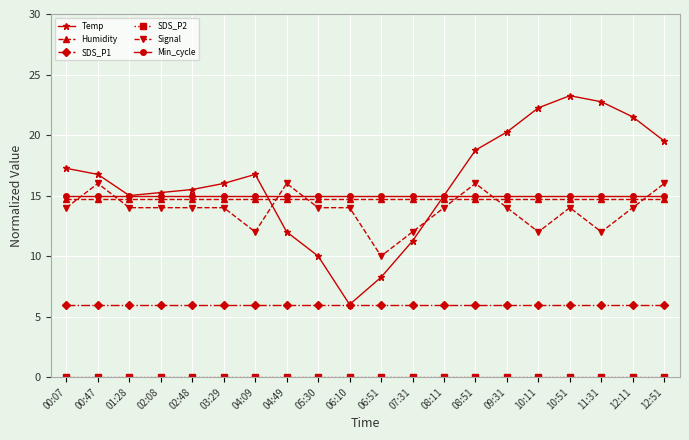

What is the label of the 7th point from the right?

08:51